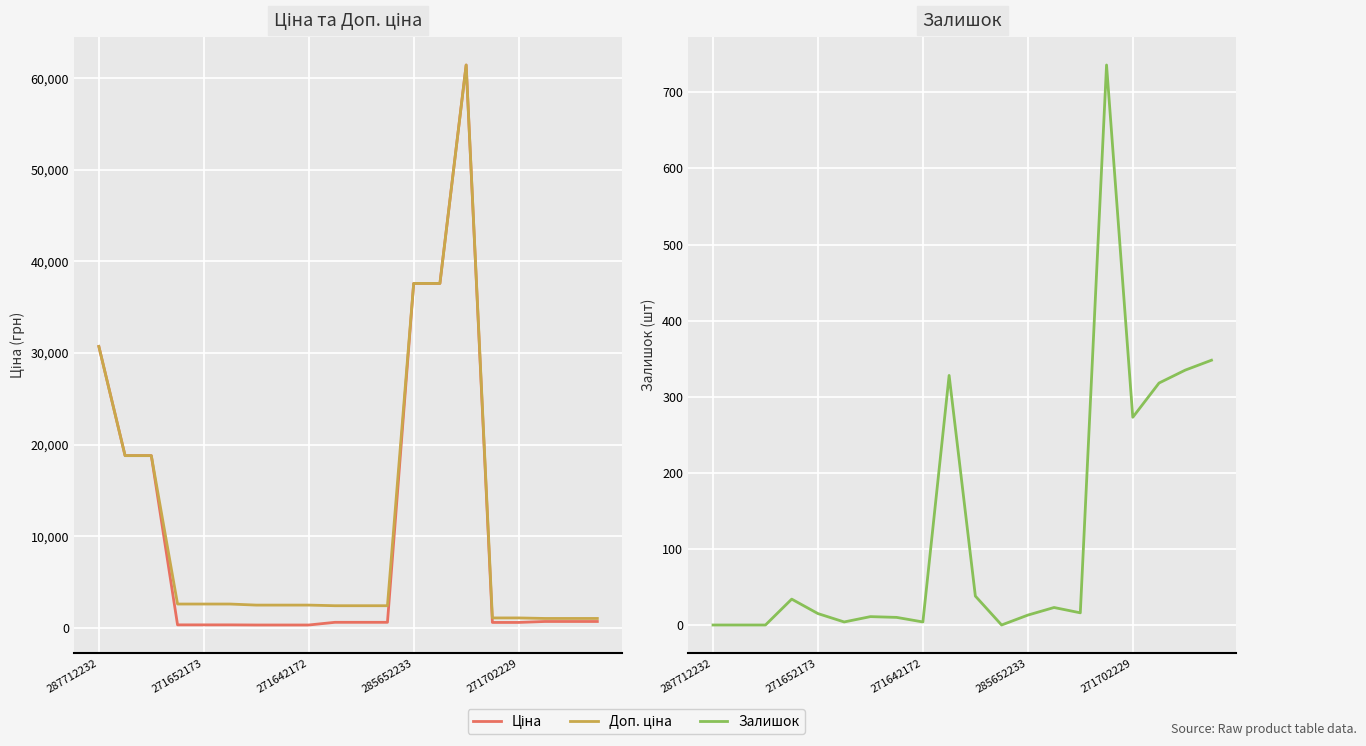

At how many categories does at least one series exceed 14410?

6